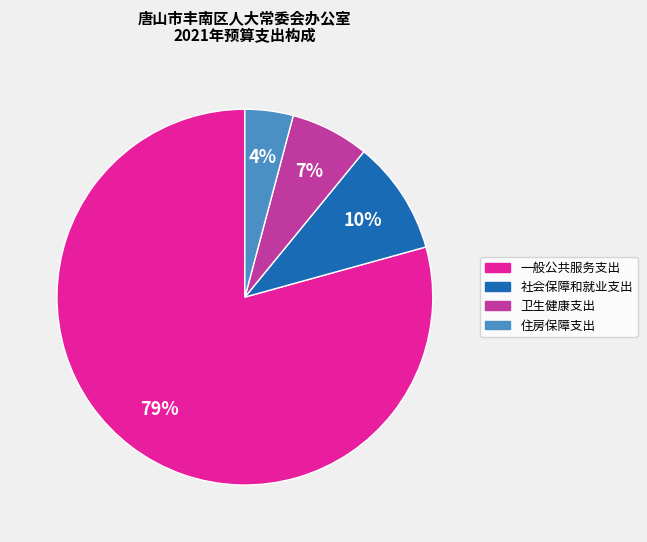

What percentage is the 社会保障和就业支出 slice, to the nearest percent?

10%